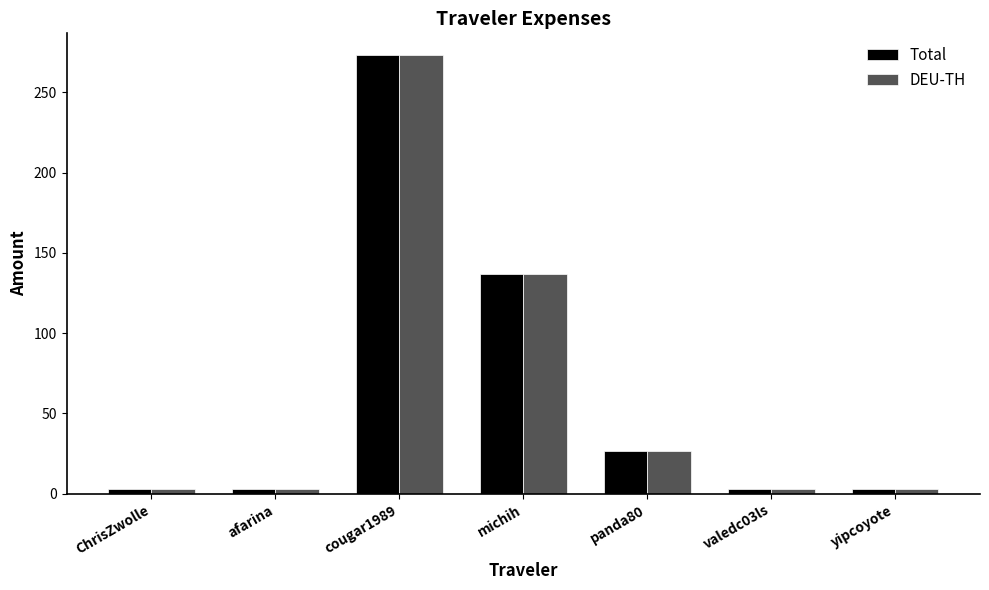

What is the lowest value of the Total series?

3.0